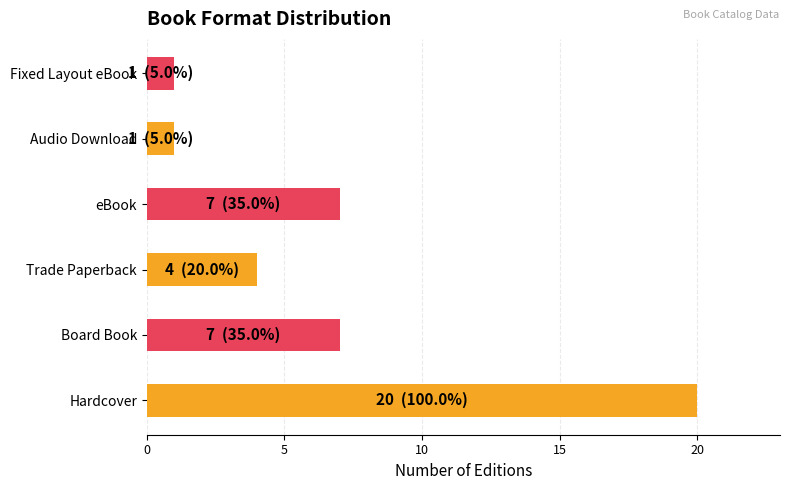

What is the maximum value shown in the chart?

20